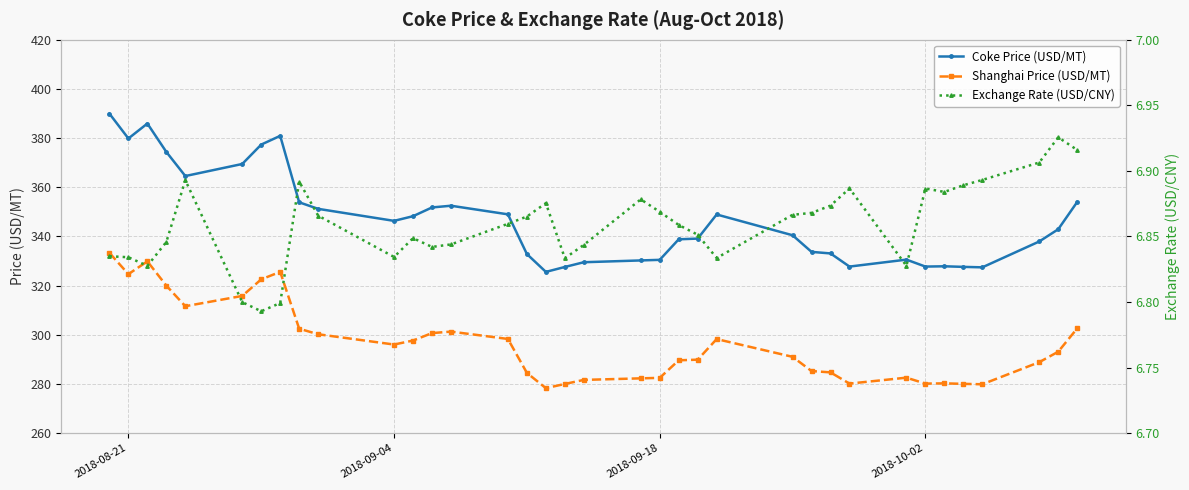

True or false: Coke Price (USD/MT) and Shanghai Price (USD/MT) cross at least once.

False